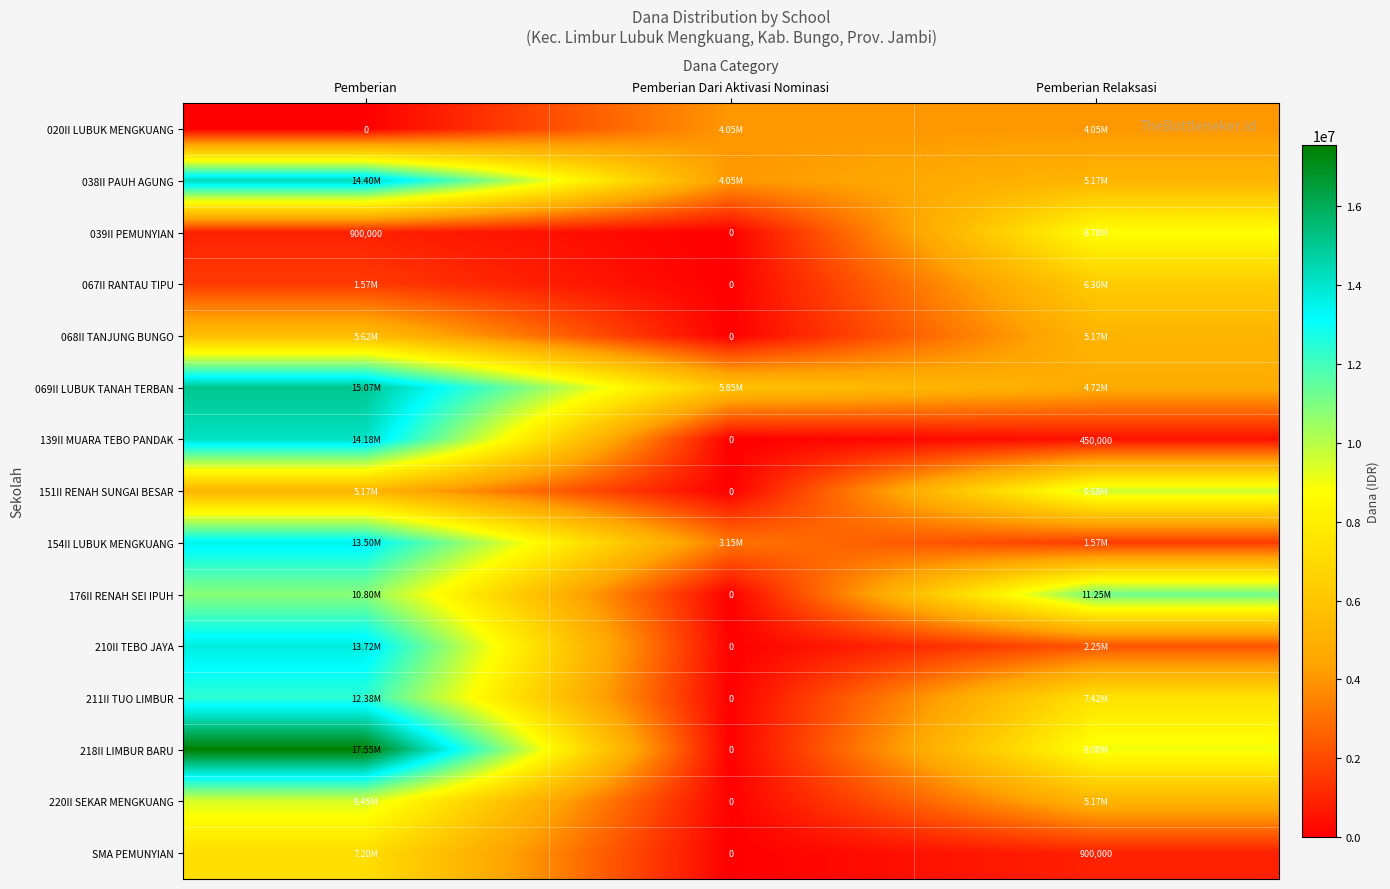

How many distinct data groups are displayed?

15